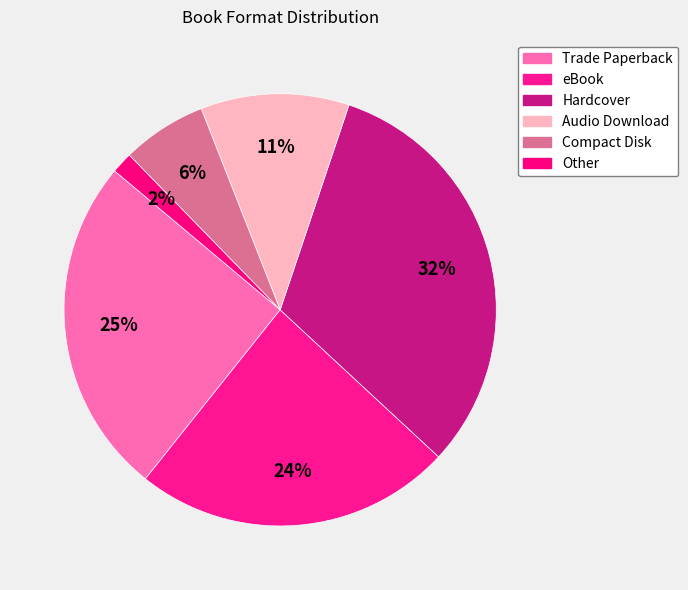

How much of the chart is everything except Hardcover?

68.3%